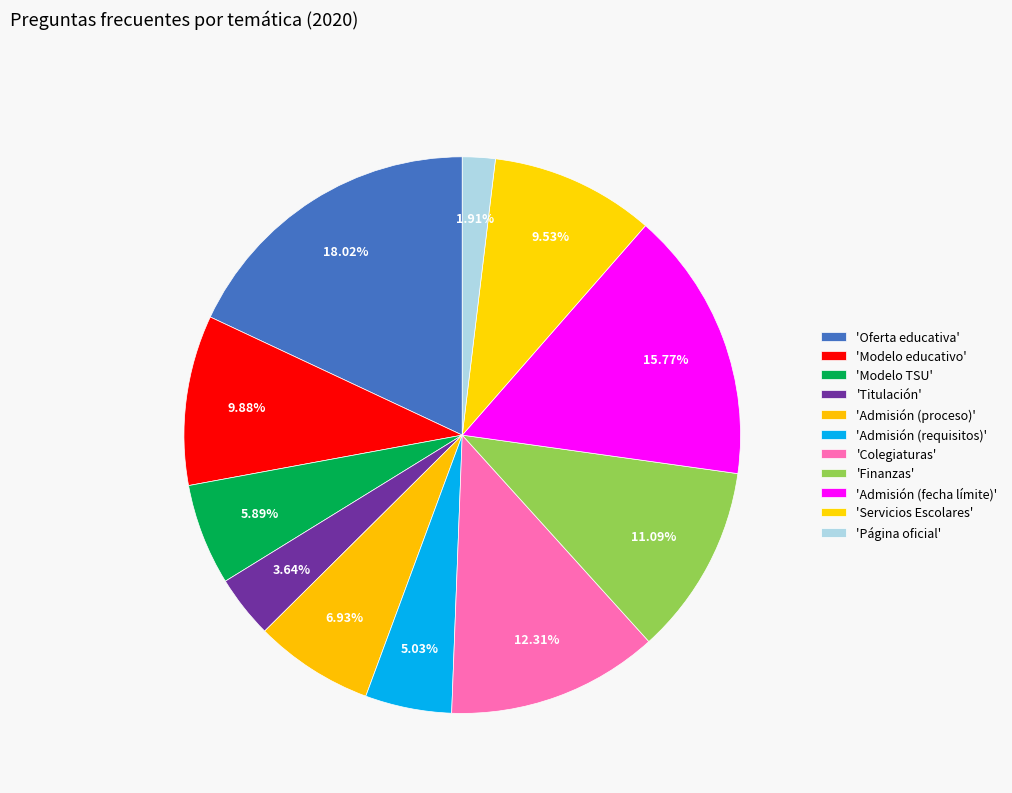

Count the number of slices in the pie.

11